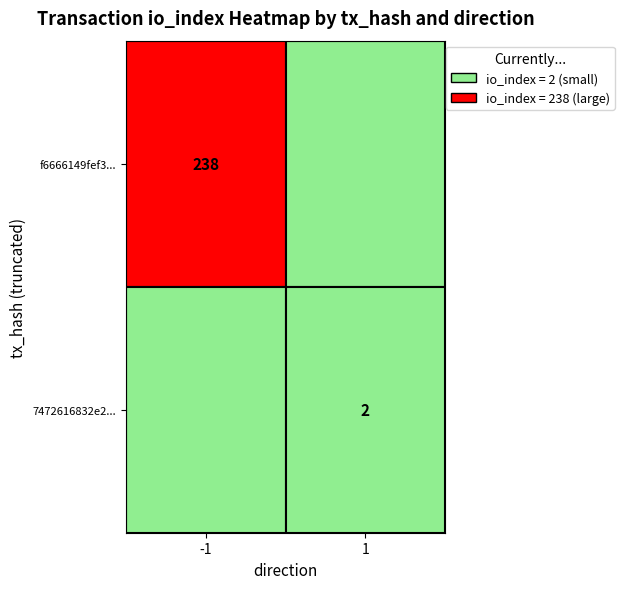

At how many categories does at least one series exceed 27?

1